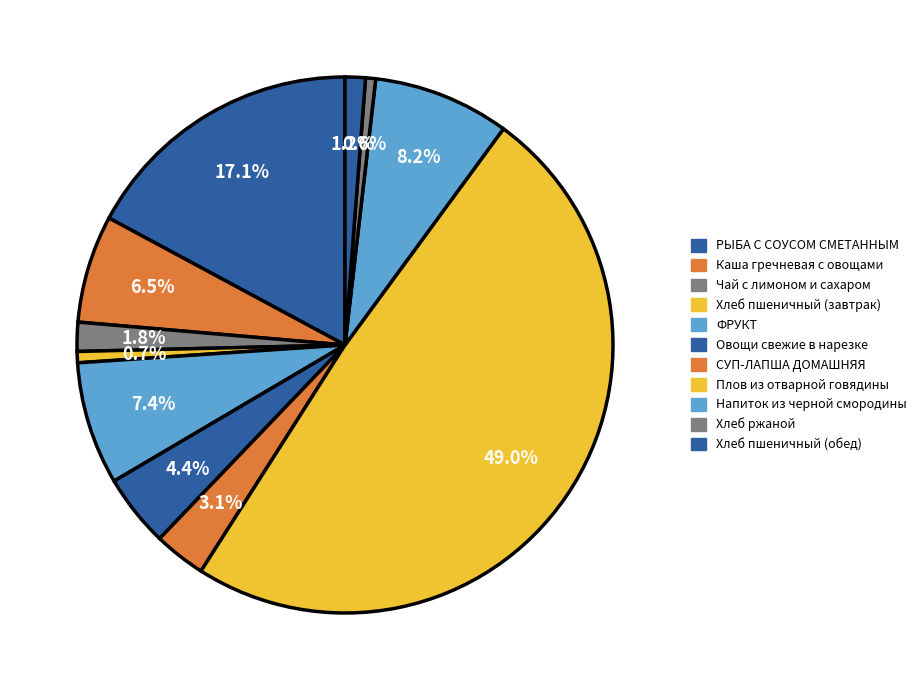

Which category has the smallest portion of the pie?

Хлеб ржаной